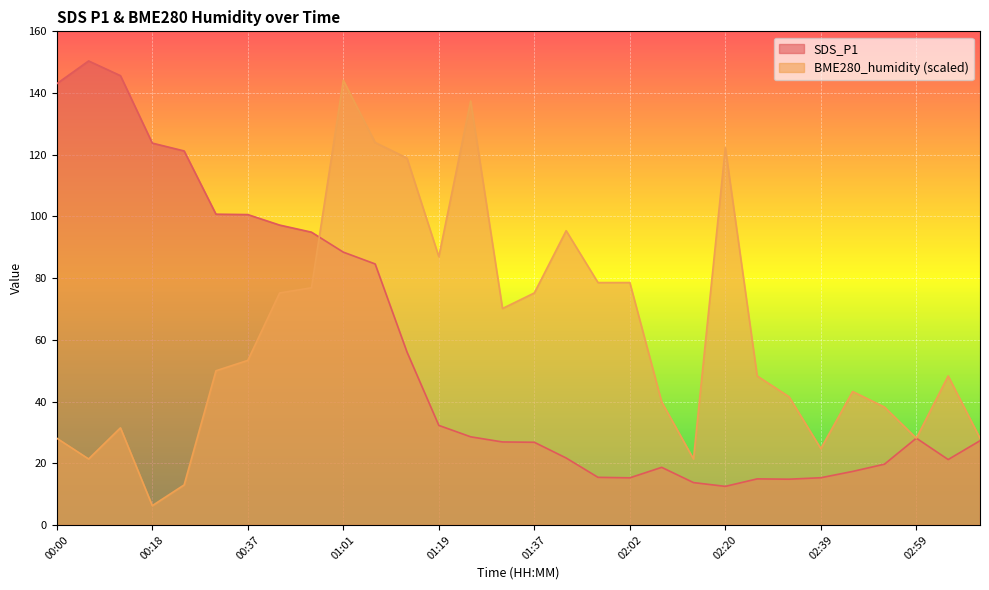

Where is the first local maximum for BME280_humidity?

00:12